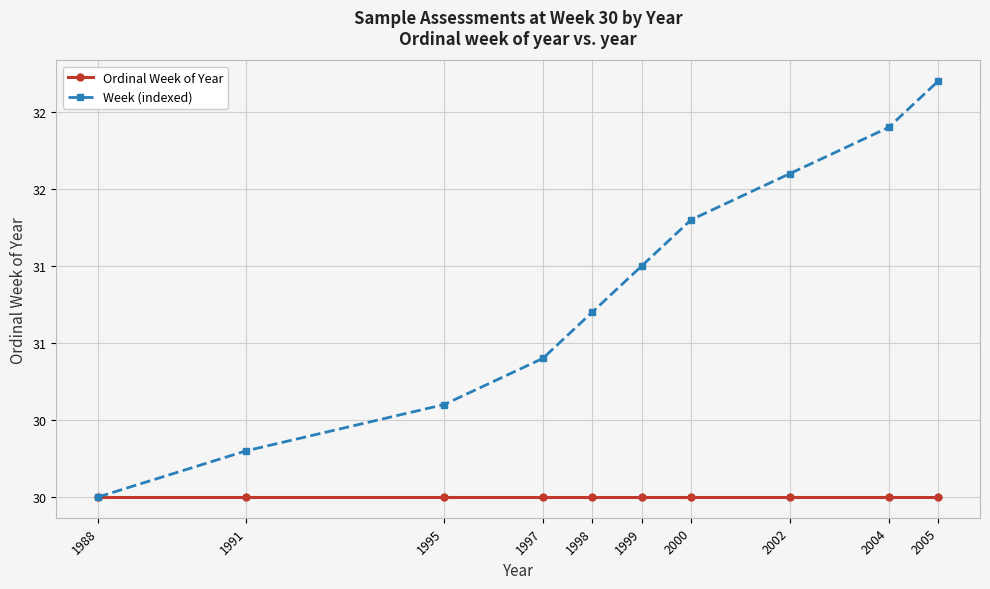

Does the chart have visible grid lines?

Yes